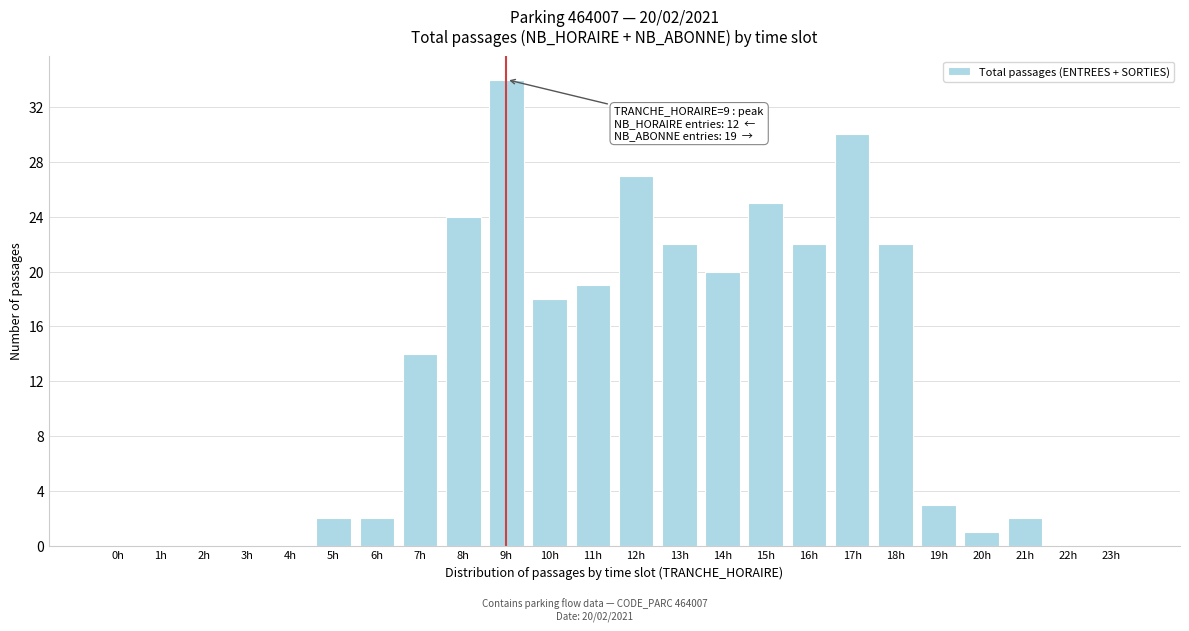

Reading left to right, transcribe all the data shown in this chart.

0h=0	1h=0	2h=0	3h=0	4h=0	5h=2	6h=2	7h=14	8h=24	9h=34	10h=18	11h=19	12h=27	13h=22	14h=20	15h=25	16h=22	17h=30	18h=22	19h=3	20h=1	21h=2	22h=0	23h=0